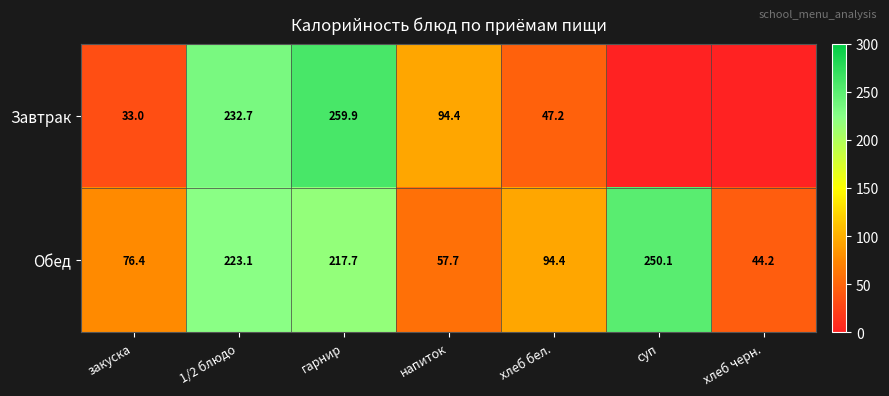

Where is Обед nearest to the value 147?

хлеб бел.